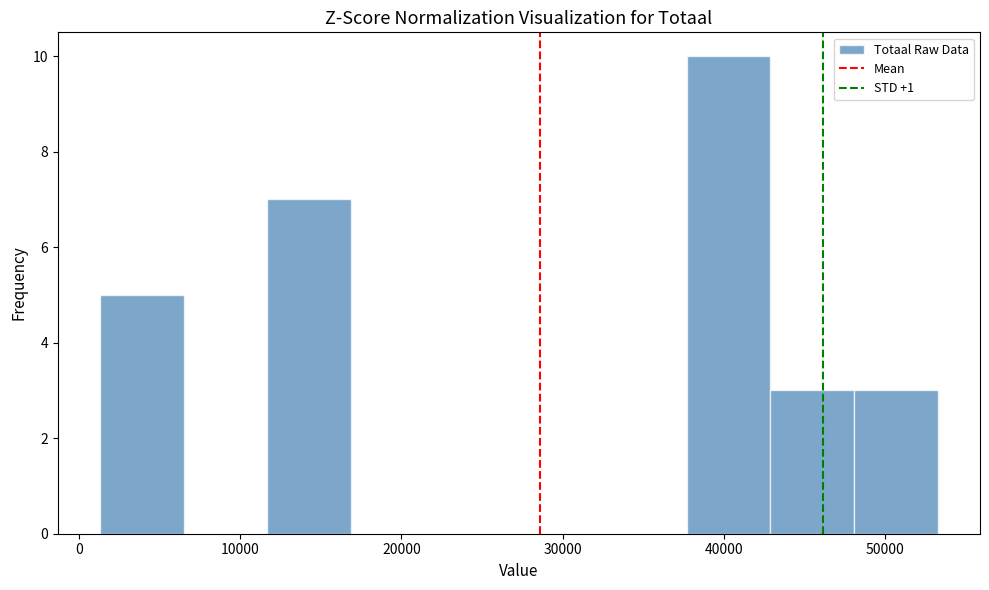

Reading left to right, list every bar in this chart as the range it spans on the x-axis followed by its height. Neither the bar edges nor the heights are printed on the chart, so give them approximately, as read against the axes.

1000 to 6000: 5
6000 to 12000: 0
12000 to 17000: 7
17000 to 22000: 0
22000 to 27000: 0
27000 to 32000: 0
32000 to 38000: 0
38000 to 43000: 10
43000 to 48000: 3
48000 to 53000: 3